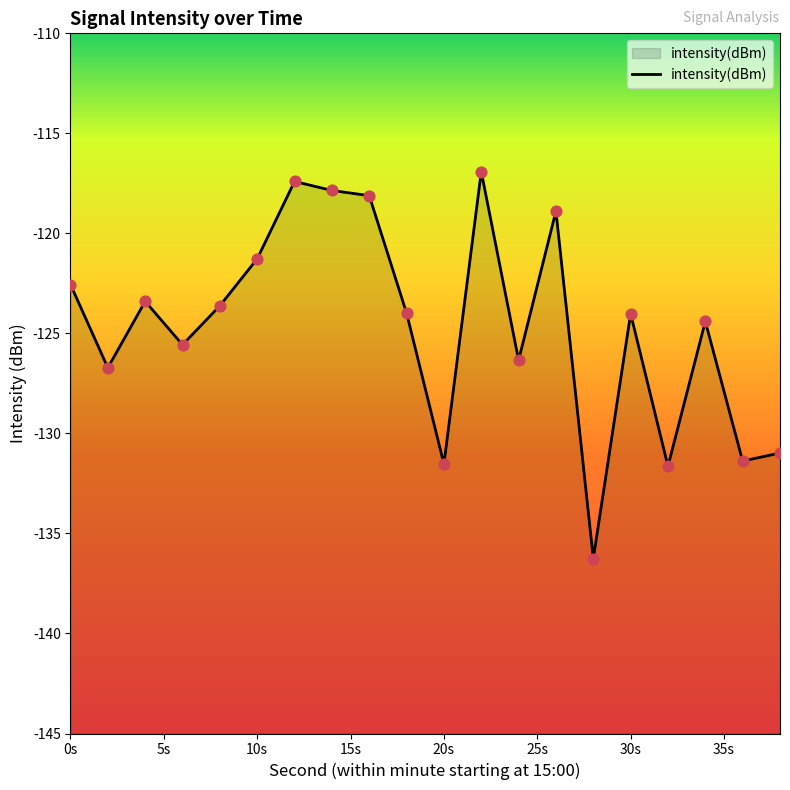

What is the change in value from 14 to 24?

-8.5